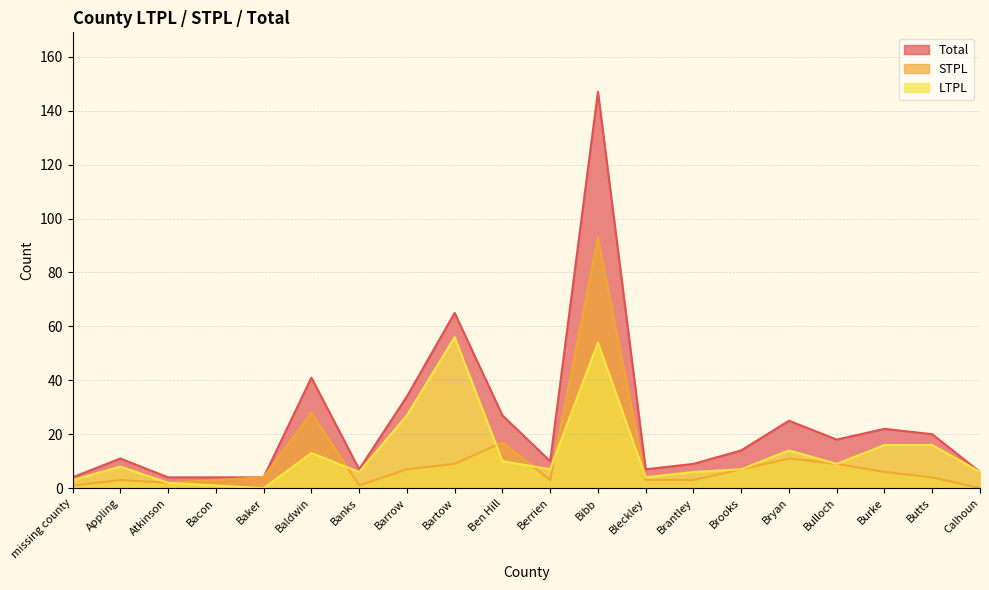

What are all the series names shown in the legend?

Total, STPL, LTPL